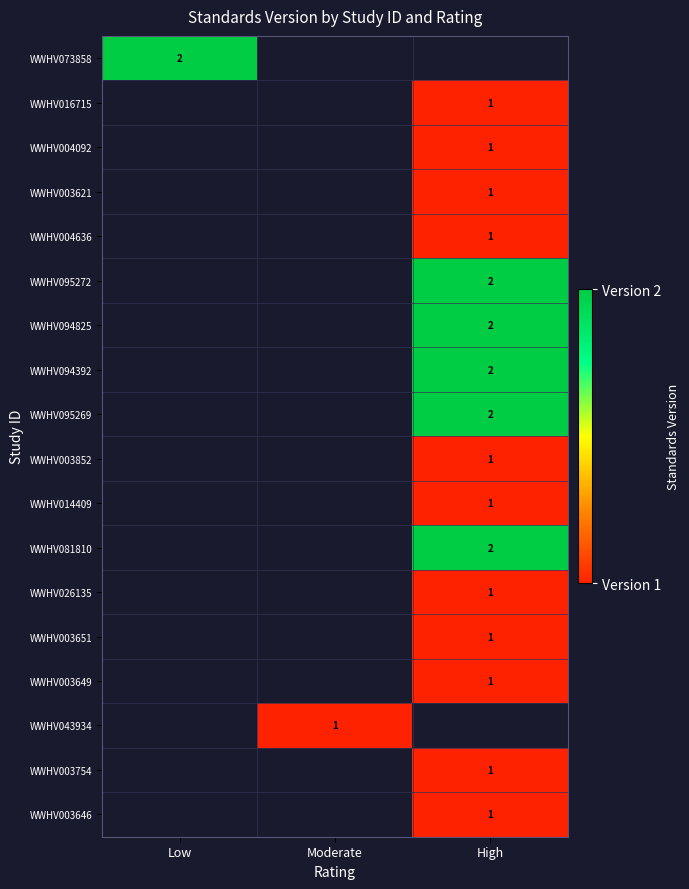

Which category has the lowest value across all series?

High